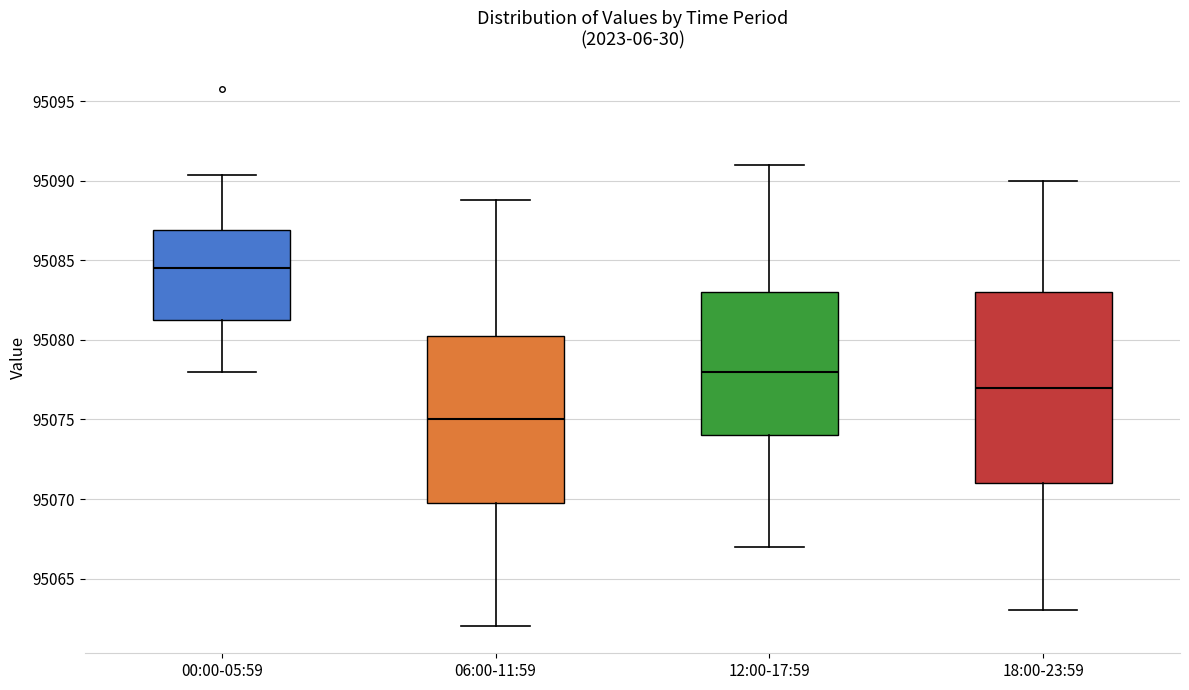

Comparing the boxes themselves (not the whiskers), which one is the tallest?

18:00-23:59